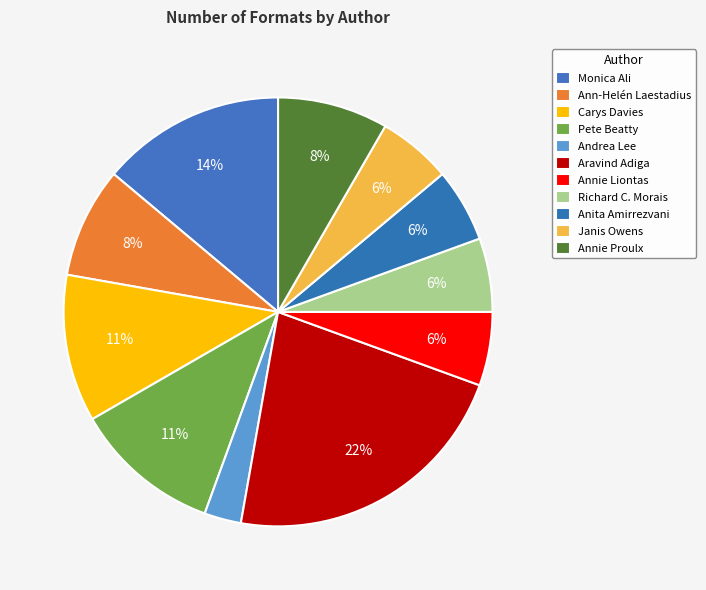

How many slices are in this pie chart?

11